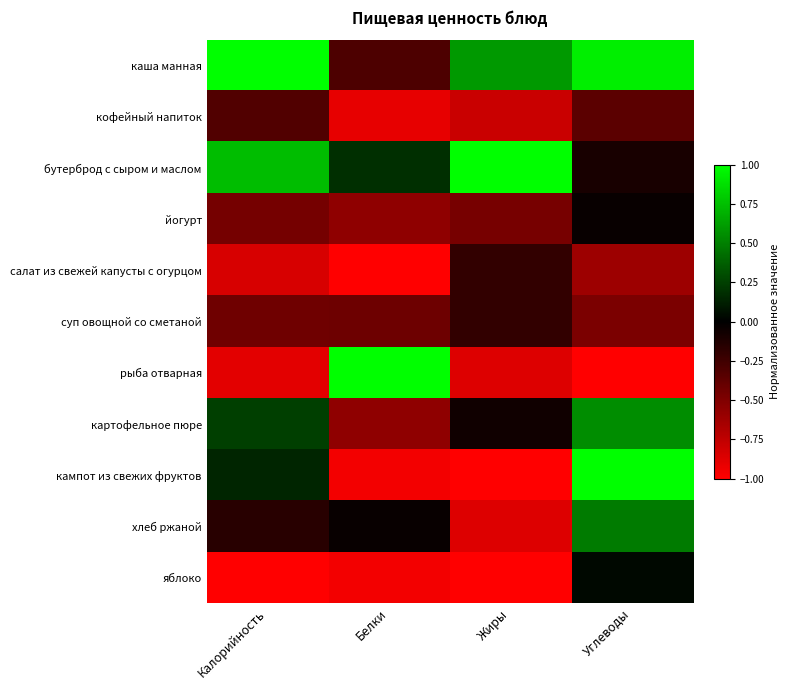

Reading left to right, transcribe all the data shown in this chart.

каша манная: Калорийность=1.0	Белки=-0.3	Жиры=0.6	Углеводы=0.9
кофейный напиток: Калорийность=-0.3	Белки=-0.9	Жиры=-0.8	Углеводы=-0.4
бутерброд с сыром и маслом: Калорийность=0.7	Белки=0.2	Жиры=1.0	Углеводы=-0.1
йогурт: Калорийность=-0.5	Белки=-0.6	Жиры=-0.5	Углеводы=-0.0
салат из свежей капусты с огурцом: Калорийность=-0.8	Белки=-1.0	Жиры=-0.2	Углеводы=-0.6
суп овощной со сметаной: Калорийность=-0.4	Белки=-0.4	Жиры=-0.2	Углеводы=-0.5
рыба отварная: Калорийность=-0.9	Белки=1.0	Жиры=-0.9	Углеводы=-1.0
картофельное пюре: Калорийность=0.2	Белки=-0.6	Жиры=-0.1	Углеводы=0.5
кампот из свежих фруктов: Калорийность=0.1	Белки=-0.9	Жиры=-1.0	Углеводы=1.0
хлеб ржаной: Калорийность=-0.2	Белки=-0.0	Жиры=-0.9	Углеводы=0.5
яблоко: Калорийность=-1.0	Белки=-0.9	Жиры=-1.0	Углеводы=0.0